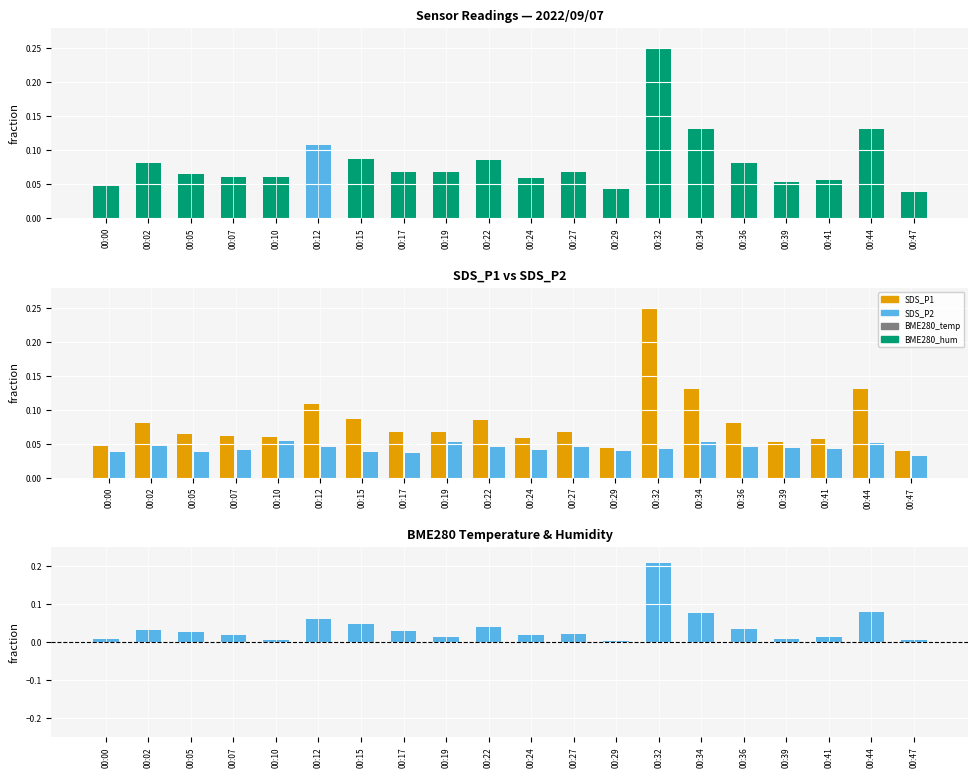

Which category has the highest value in the SDS_P1 - SDS_P2 series?

00:32